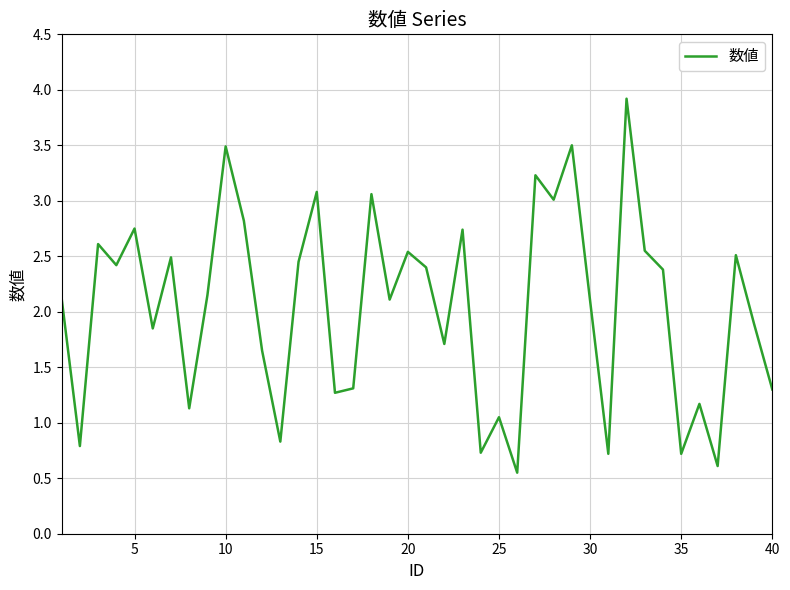

What is the sum of all values?

81.7